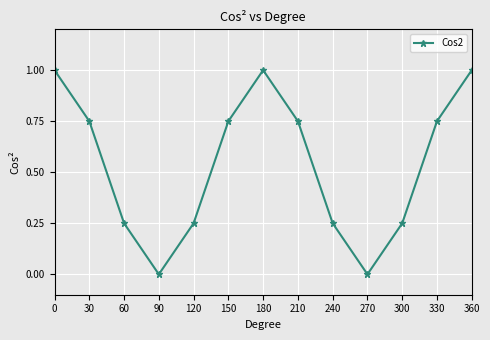

How many lines are shown in the chart?

1